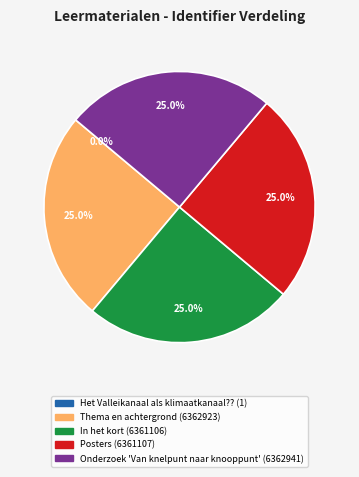

What percentage is NOT represented by In het kort?

75.0%